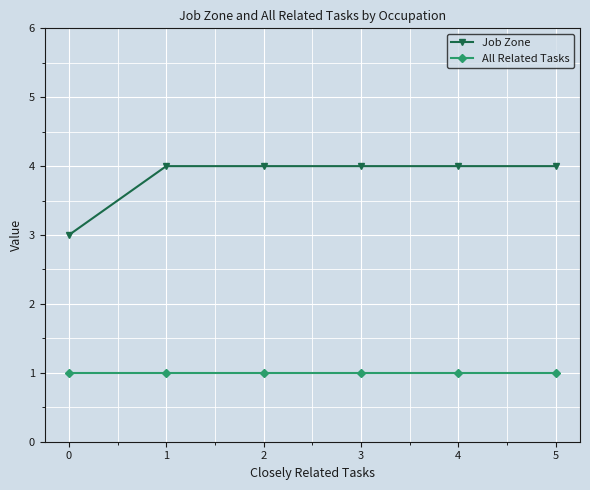

What is the spread (max minus min) of values at 4?

3